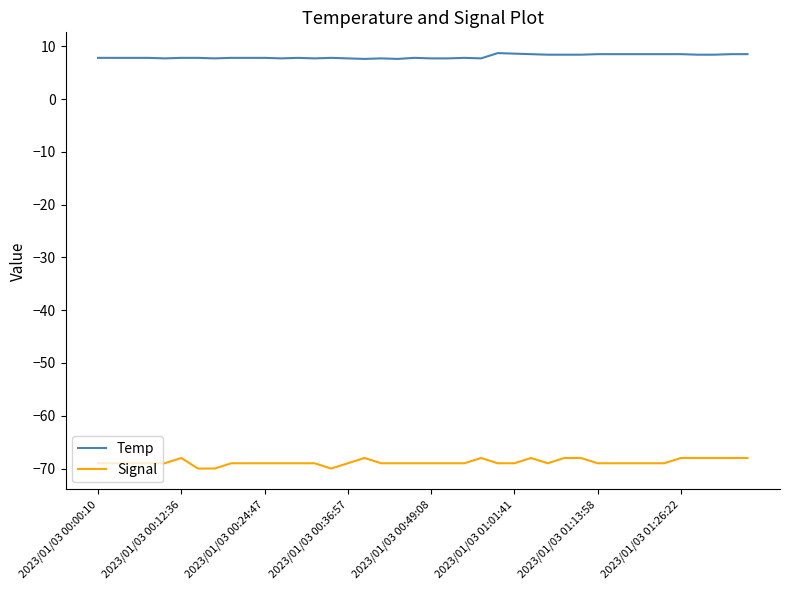

What is the highest value of the Signal series?

-68.0